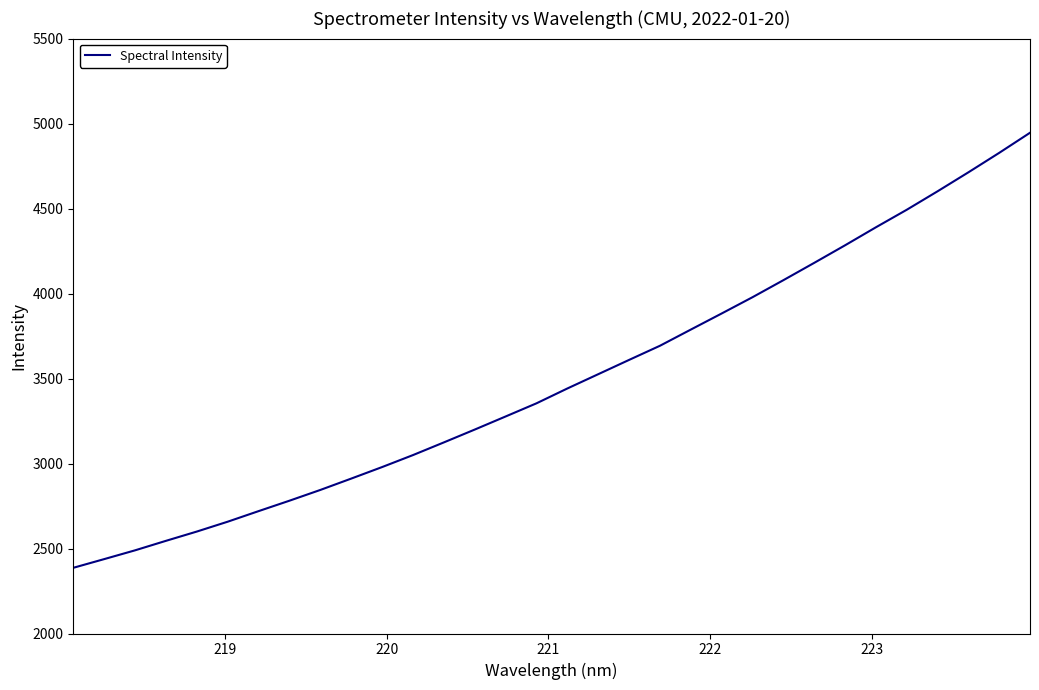

What is the difference between the maximum and minimum values?

2559.4